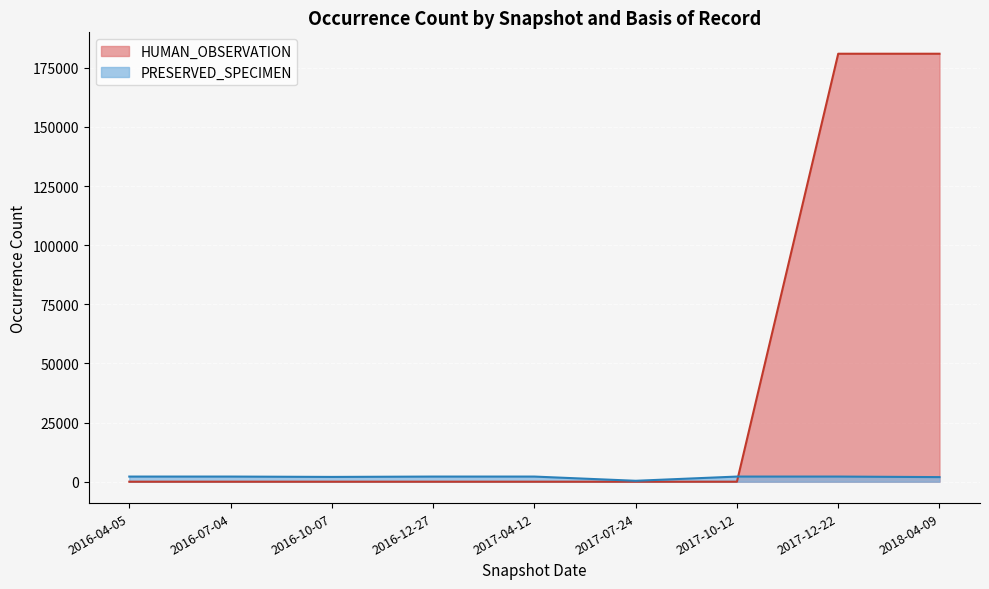

The HUMAN_OBSERVATION series shows 44397 at 2016-07-04. True or false?

False